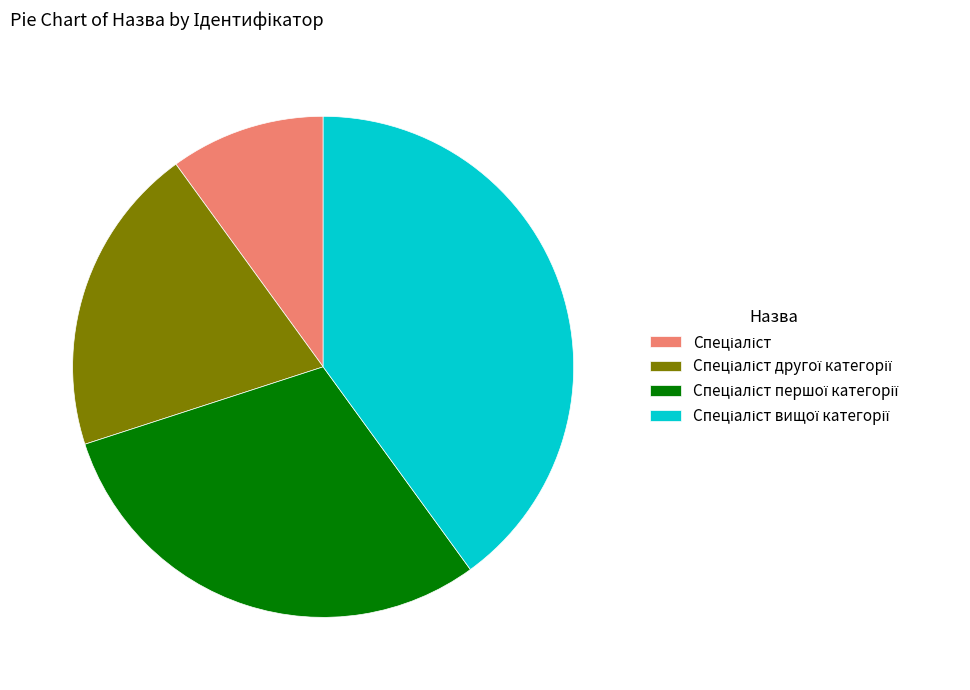

Is there a majority slice in this chart?

No